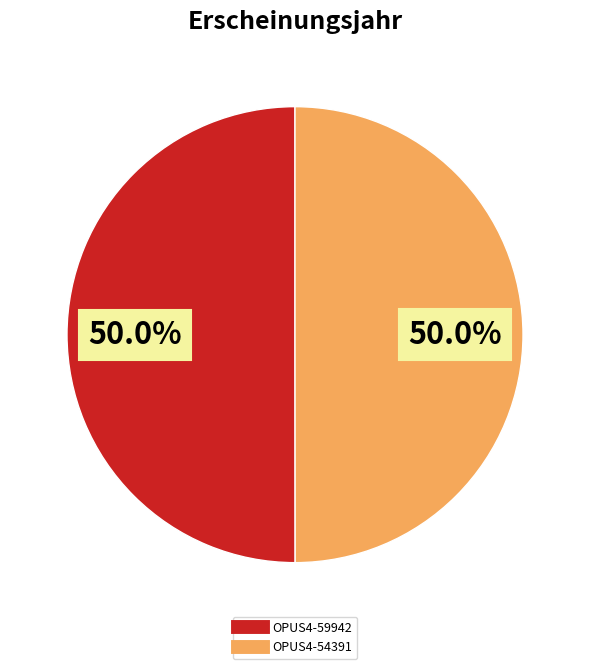

Is it true that OPUS4-54391 is 58% of the pie?

False